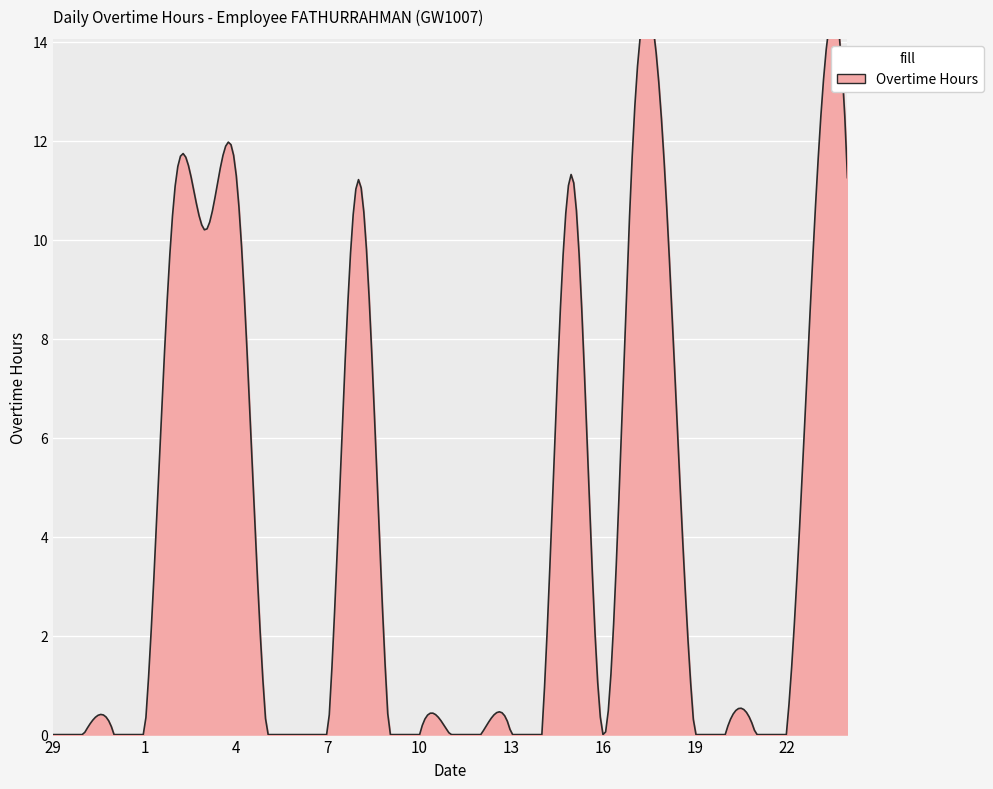

At which category does the chart reach its peak across all series?

17